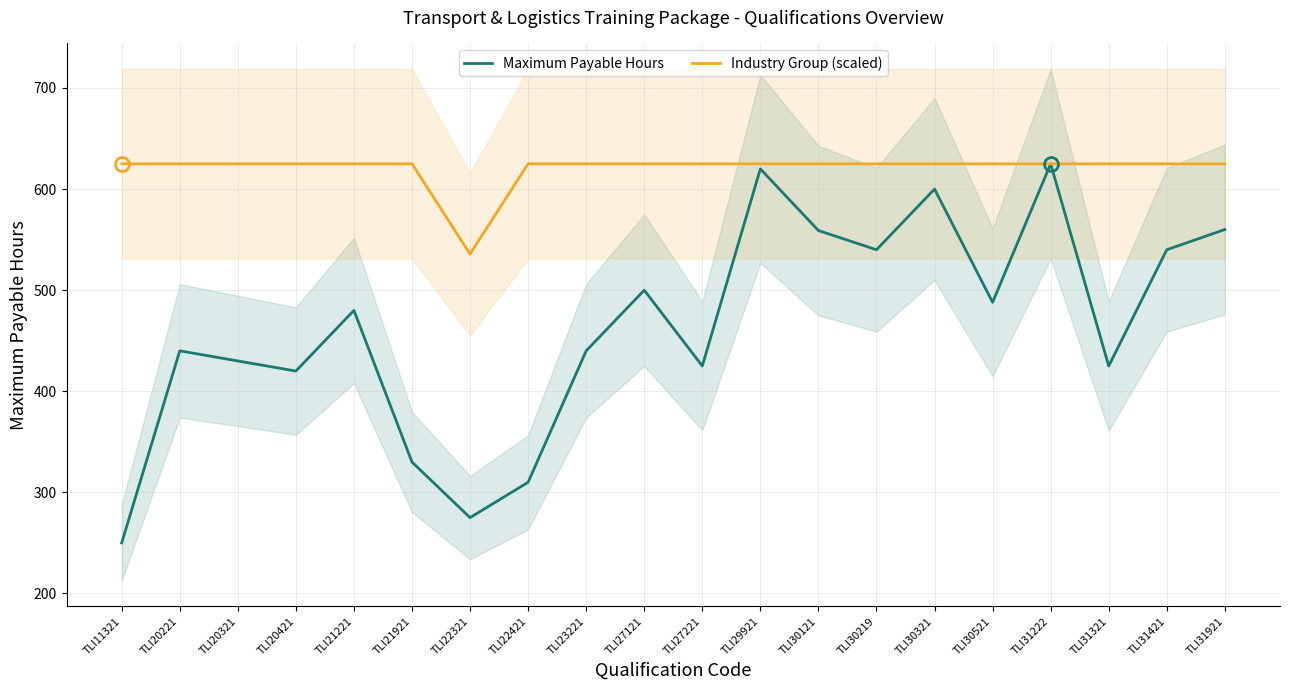

What is the value of the Maximum Payable Hours point at the 5th from the left?

480.0